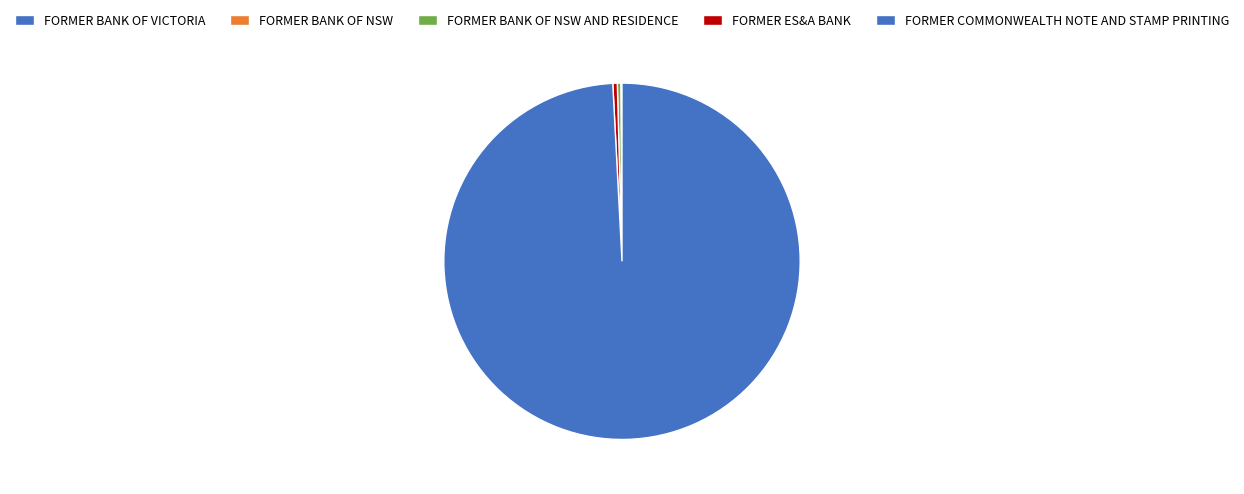

Is the sum of FORMER ES&A BANK and FORMER BANK OF VICTORIA greater than half?

No